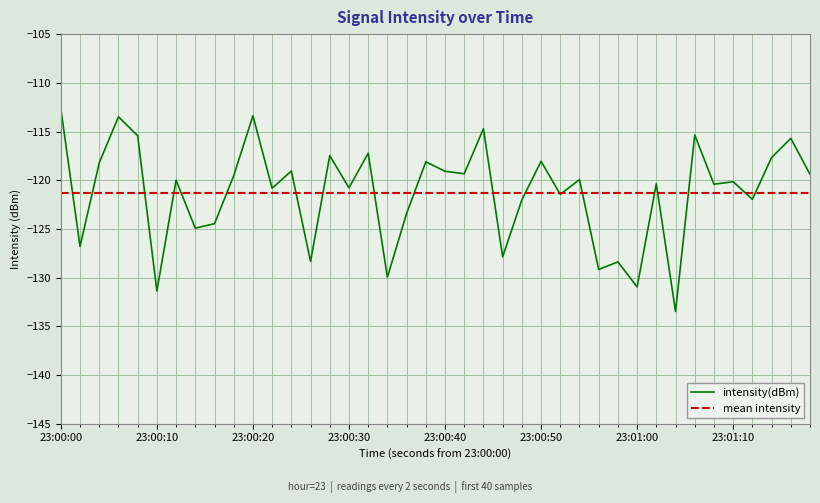

Reading left to right, list all the values displayed in this chart.

-112.7	-126.8	-118.2	-113.5	-115.4	-131.4	-120.0	-124.9	-124.5	-119.5	-113.4	-120.8	-119.1	-128.3	-117.5	-120.8	-117.2	-130.0	-123.4	-118.1	-119.1	-119.3	-114.7	-127.9	-122.0	-118.1	-121.5	-119.9	-129.2	-128.4	-131.0	-120.4	-133.5	-115.4	-120.4	-120.2	-122.0	-117.7	-115.7	-119.4